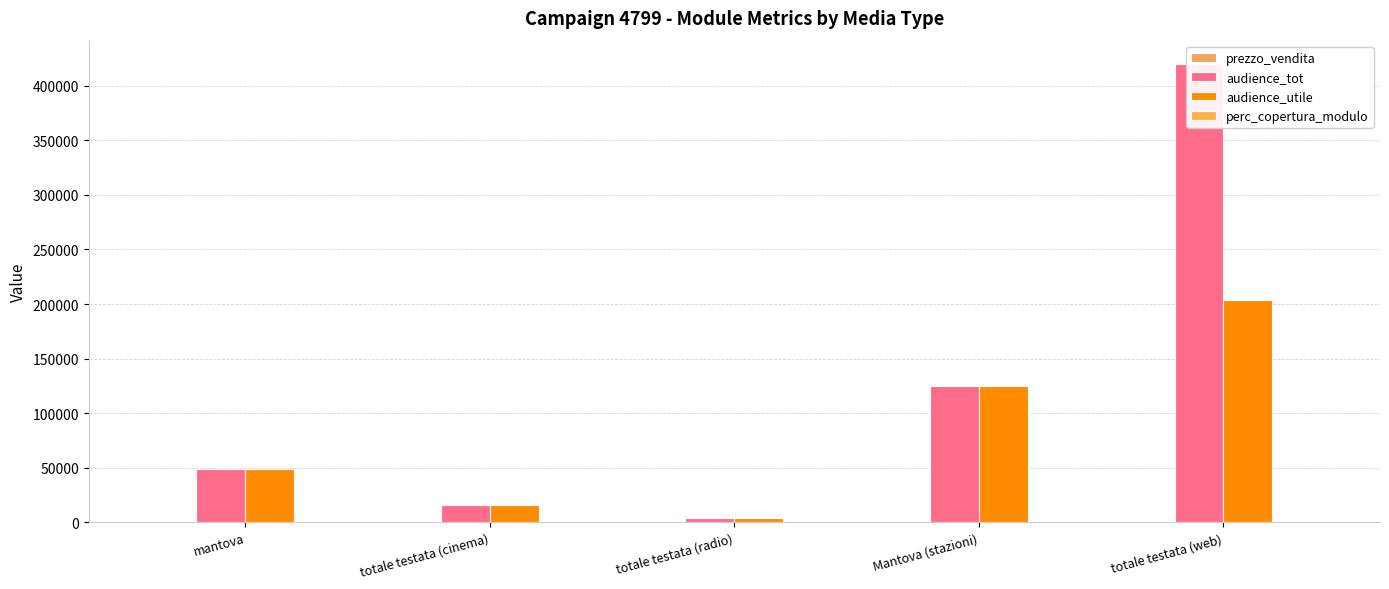

Reading left to right, list all the values displayed in this chart.

prezzo_vendita: 1620.9	1540.0	320.0	700.0	1680.6
audience_tot: 48755.0	15967.0	3820.0	124929.0	420149.0
audience_utile: 48755.0	15969.0	3820.0	124929.0	203447.0
perc_copertura_modulo: 24.9	42.6	54.4	24.9	100.0